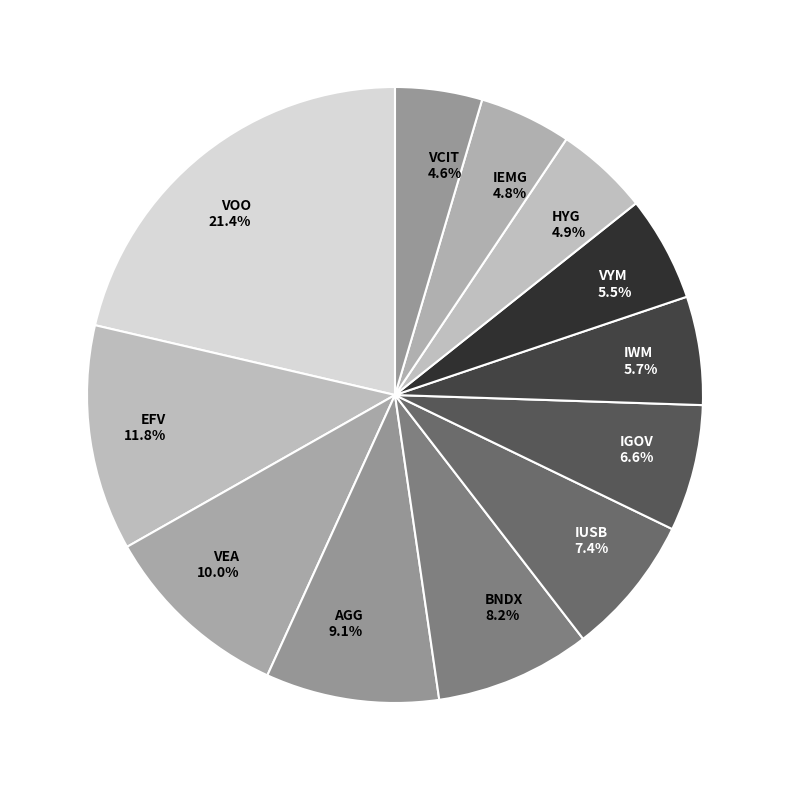

Do VYM and AGG together represent more than half of the pie?

No